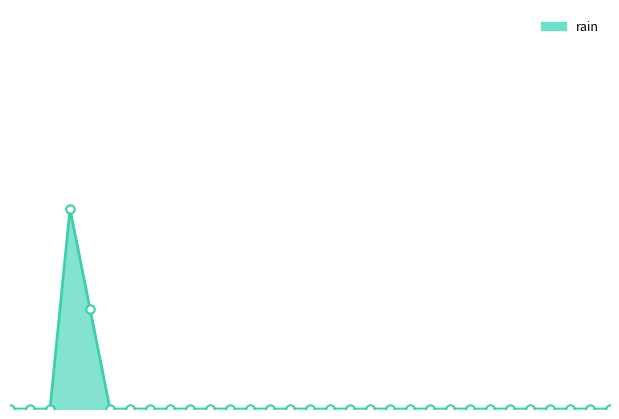

Does the chart have visible grid lines?

No